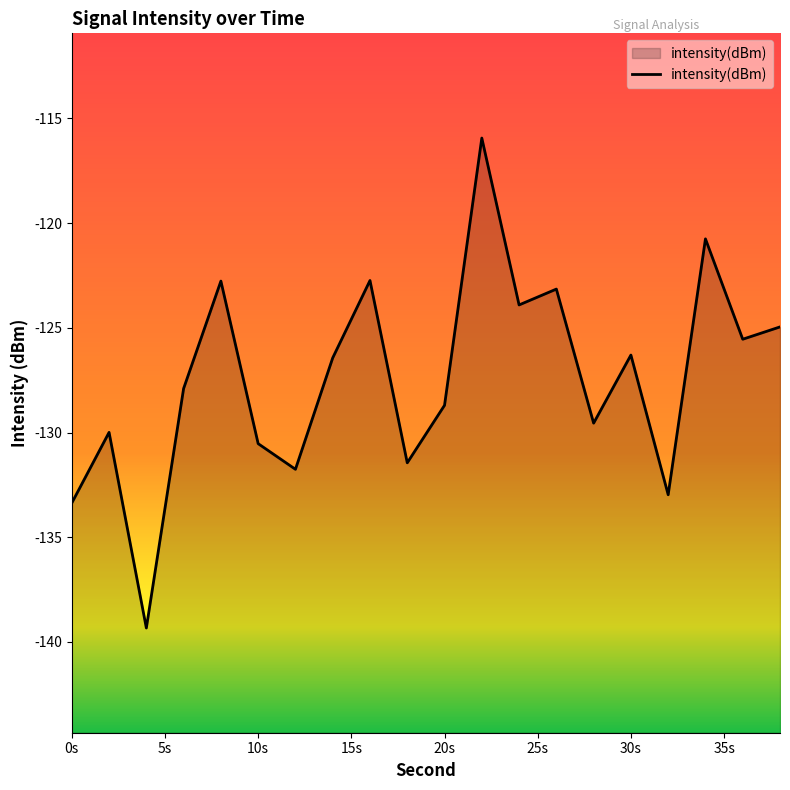

The chart shows a value of -133.4 at 0s. True or false?

True